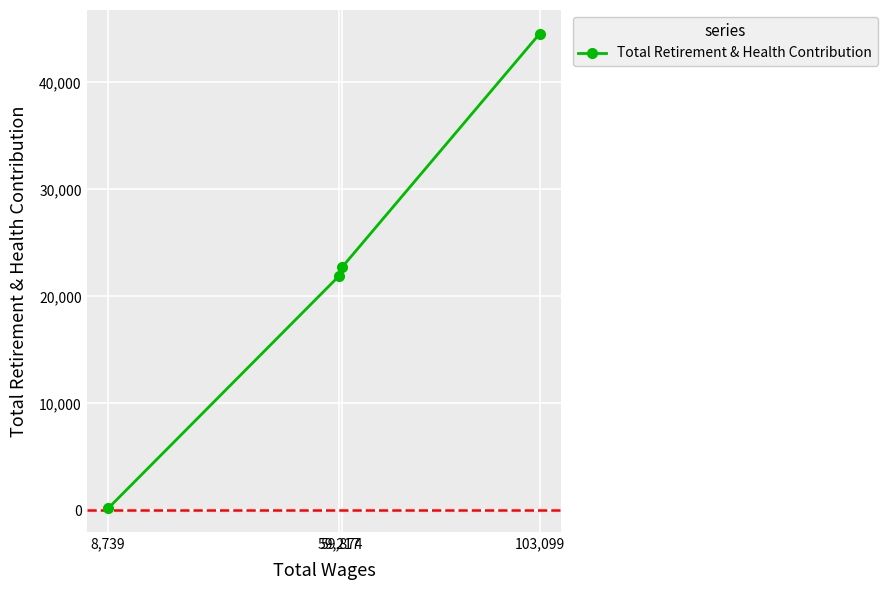

Where does the data first go above 22716?

103,099